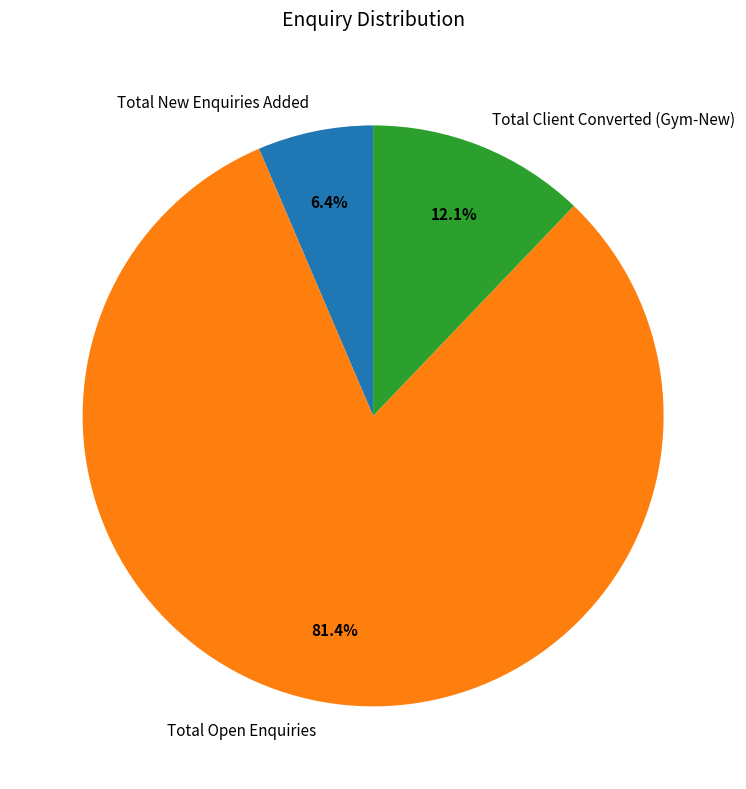

Count the number of slices in the pie.

3